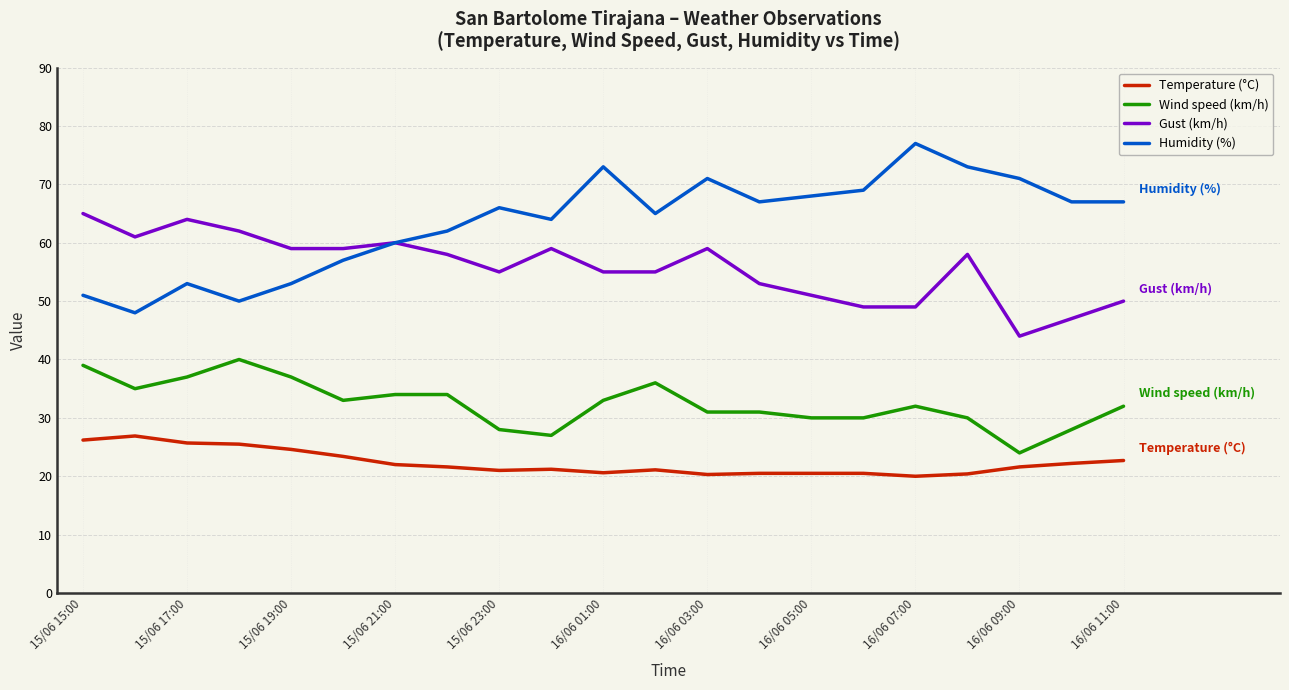

List the series in order of their peak value, lowest first.

Temperature (°C), Wind speed (km/h), Gust (km/h), Humidity (%)